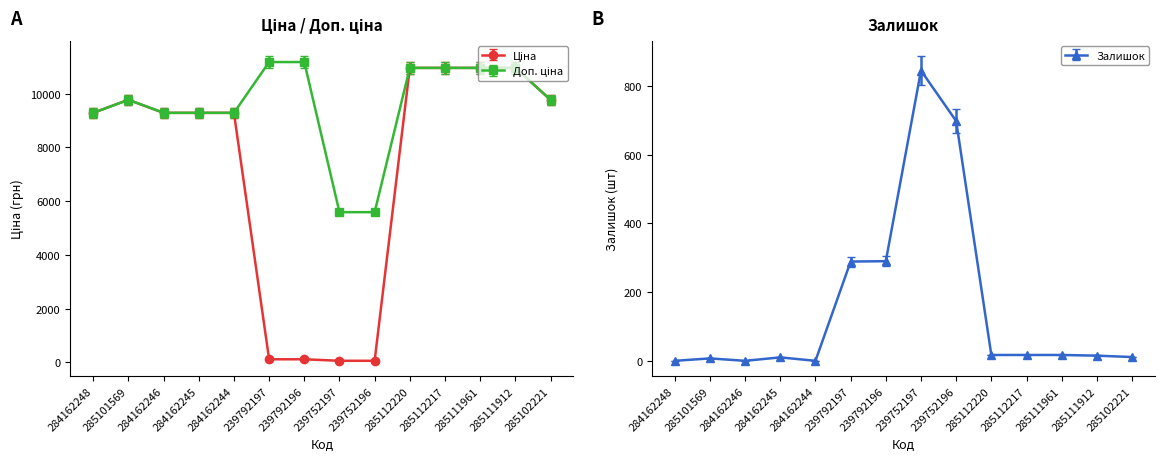

The Доп. ціна series shows 11182.0 at 239792197. True or false?

True